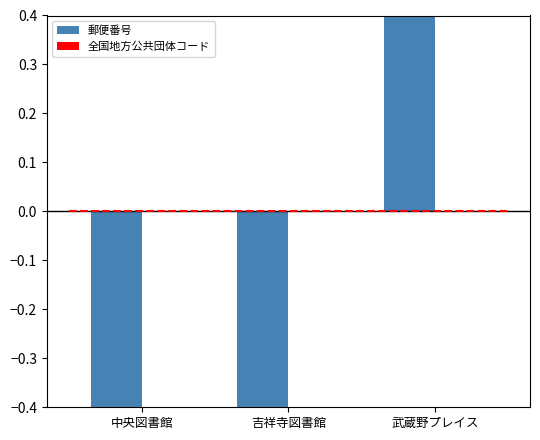

How many bars are there in total?

6